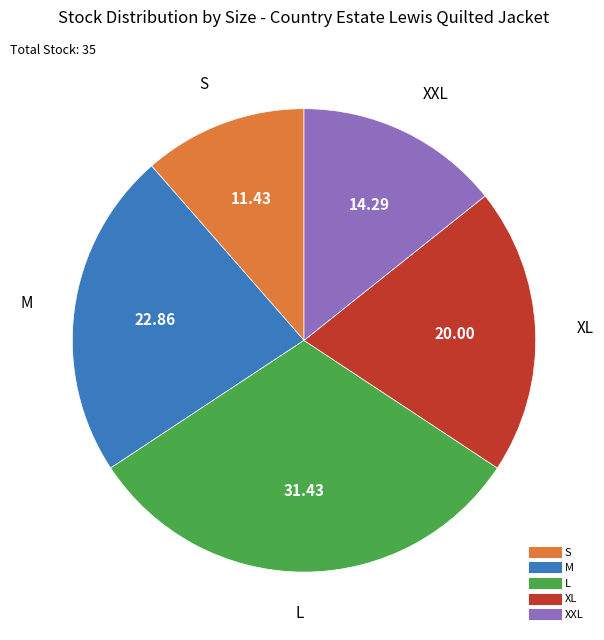

How many segments does this pie chart have?

5